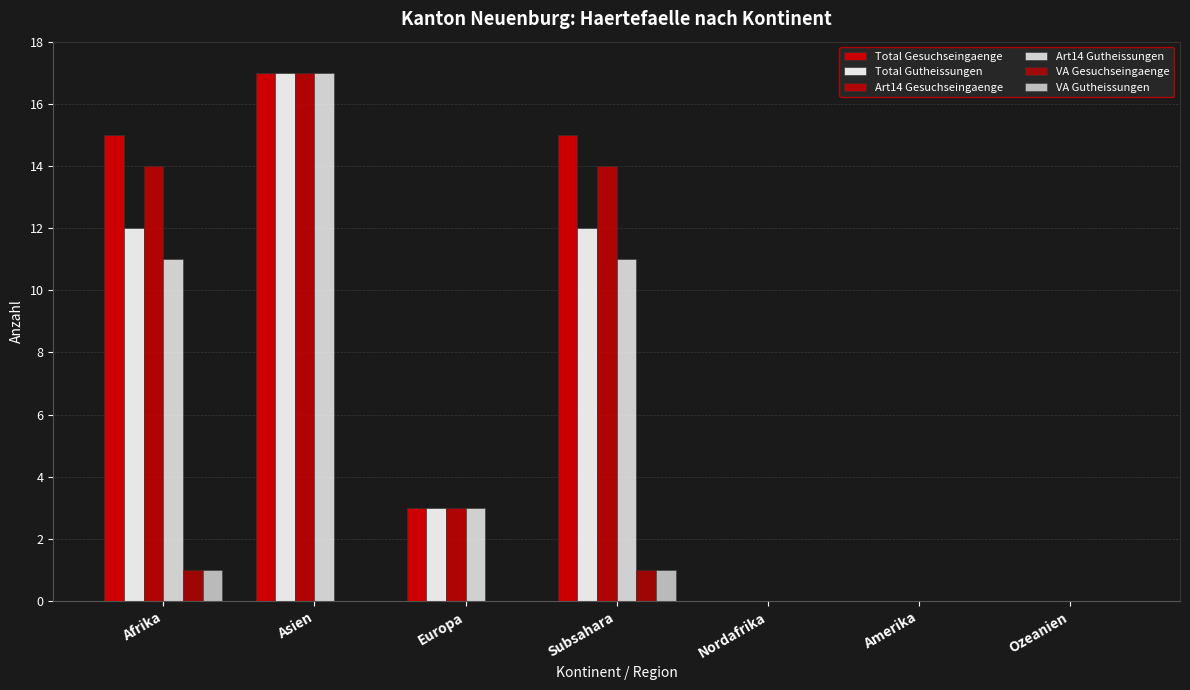

What is the label of the 5th bar from the right?

Europa